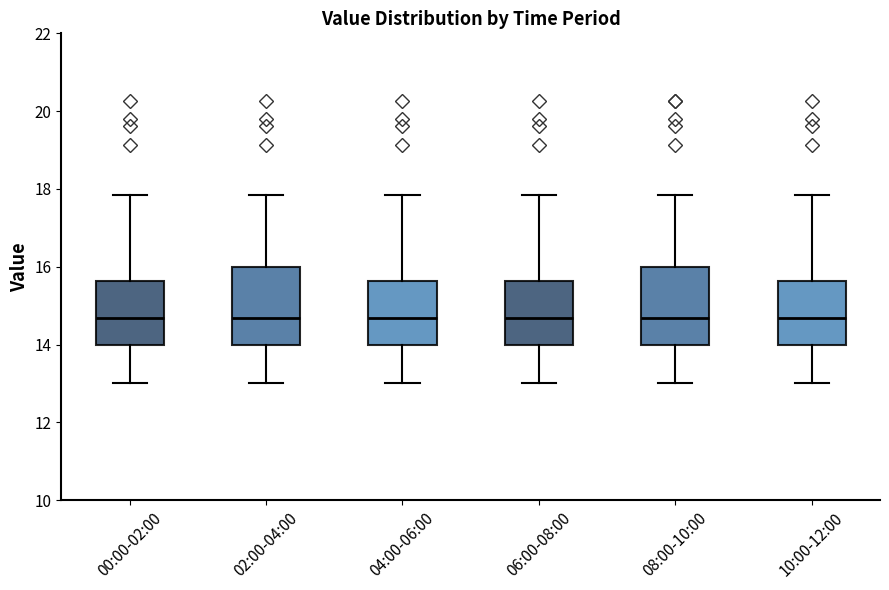

Reading left to right, read every box against the y-axis: the position of its median line, the range the box covers, and the ends of its whiskers. The values are not printed on the chart, so give them approximately, as read against the axis.

00:00-02:00: median 14.6, box 14.0 to 15.6, whiskers 13.0 to 17.8
02:00-04:00: median 14.6, box 14.0 to 16.0, whiskers 13.0 to 17.8
04:00-06:00: median 14.6, box 14.0 to 15.6, whiskers 13.0 to 17.8
06:00-08:00: median 14.6, box 14.0 to 15.6, whiskers 13.0 to 17.8
08:00-10:00: median 14.6, box 14.0 to 16.0, whiskers 13.0 to 17.8
10:00-12:00: median 14.6, box 14.0 to 15.6, whiskers 13.0 to 17.8